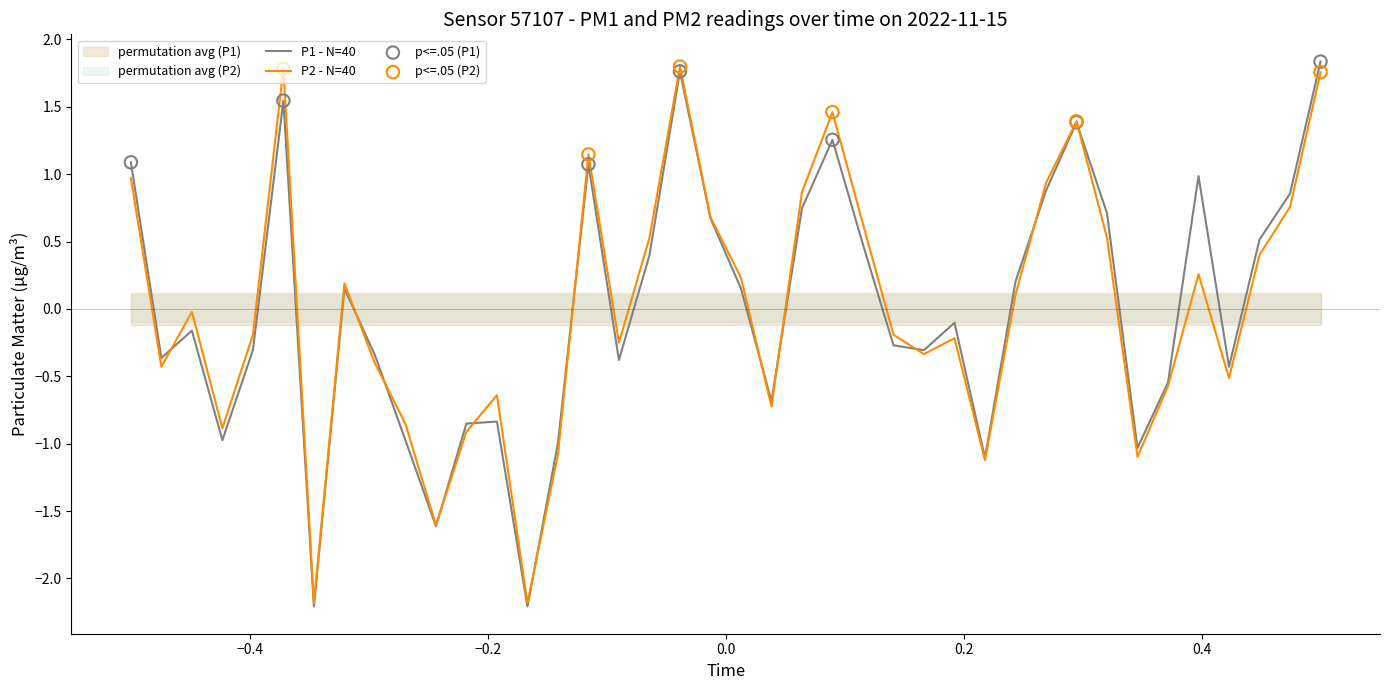

What is the maximum value for P2 - N=40?

1.8